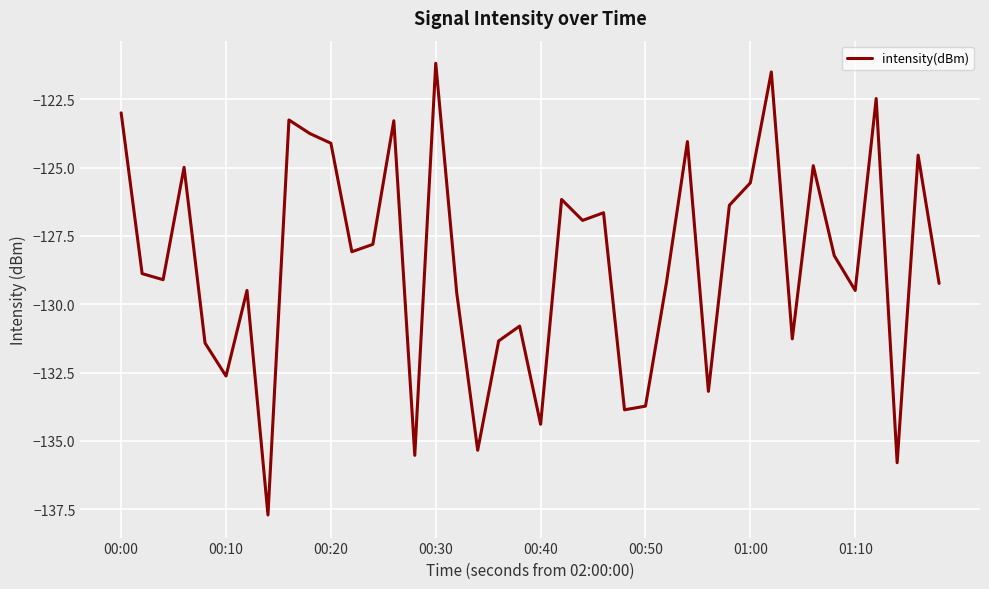

What is the minimum value shown in the chart?

-137.7